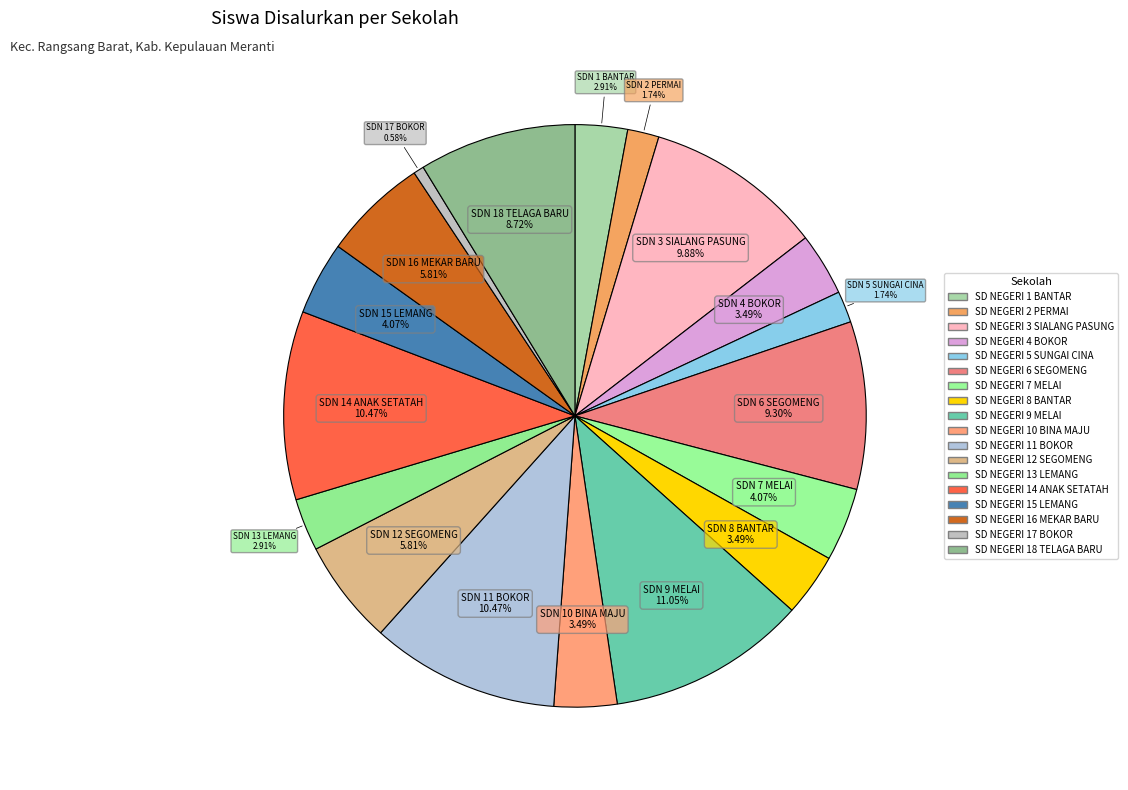

Do SD NEGERI 3 SIALANG PASUNG and SD NEGERI 4 BOKOR together represent more than half of the pie?

No